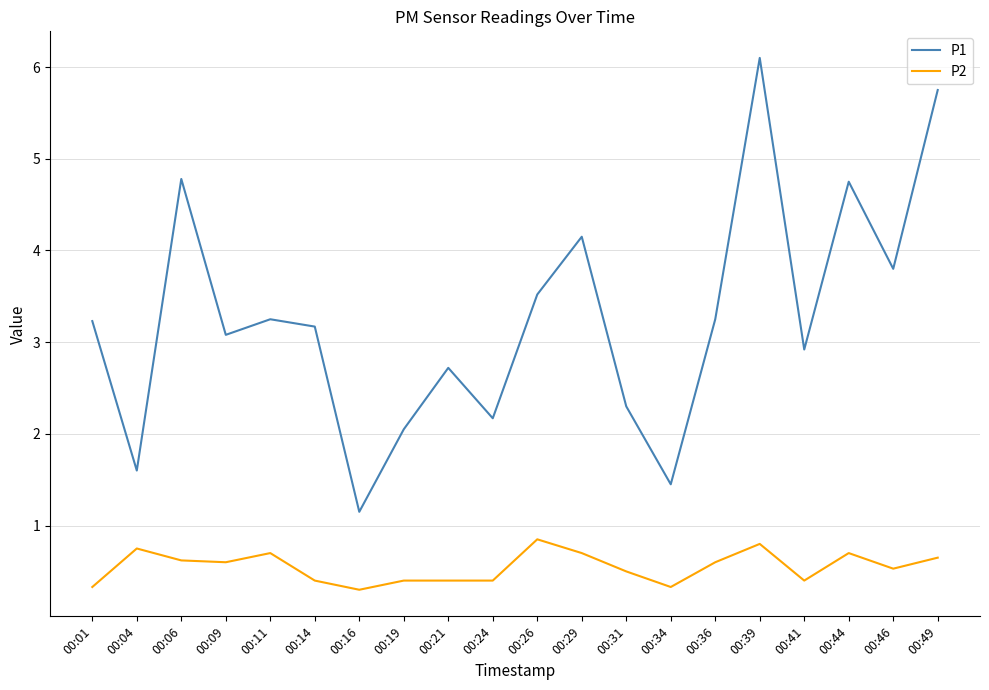

True or false: P2 and P1 intersect in this chart.

False